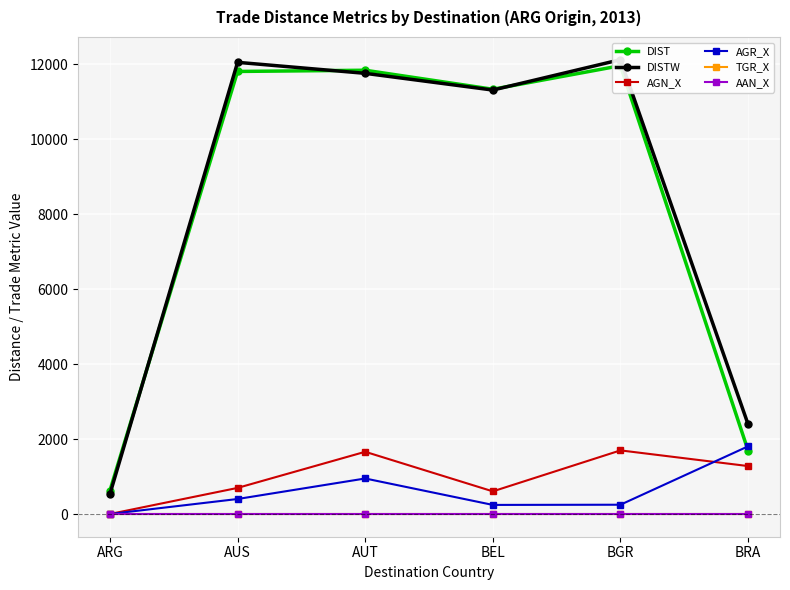

How many distinct data groups are displayed?

6